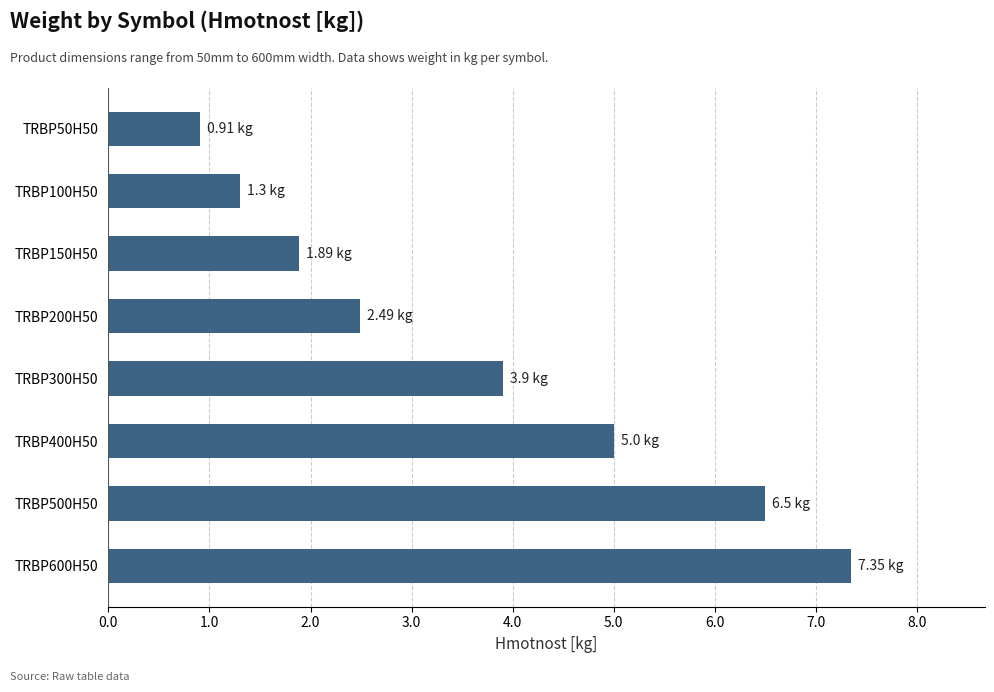

What is the ratio of the value at TRBP600H50 to the value at TRBP200H50?

3.0